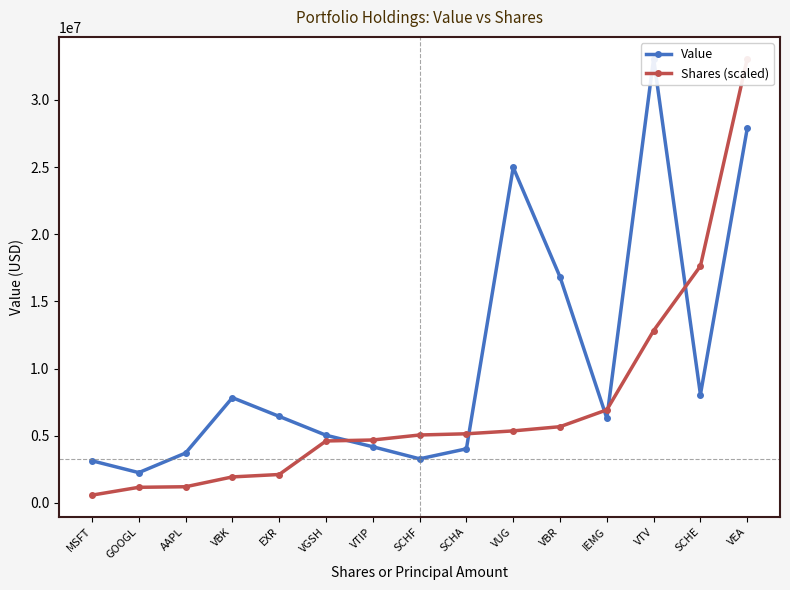

How many lines are shown in the chart?

2